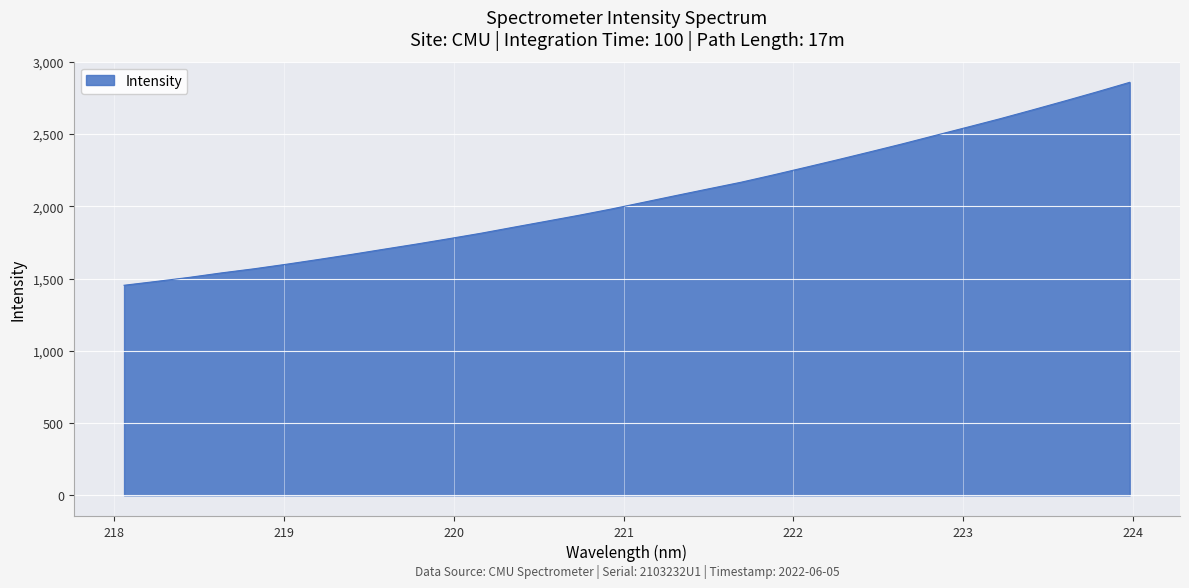

What is the difference between the maximum and minimum values?

1404.7